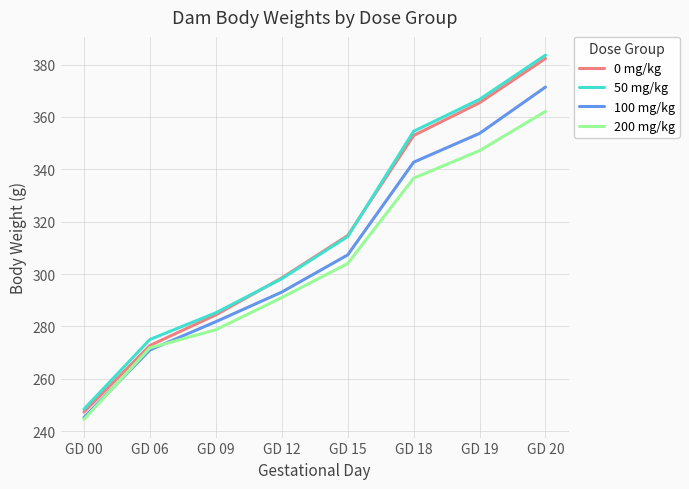

What is the difference between the 0 mg/kg values at GD 12 and GD 20?

83.8